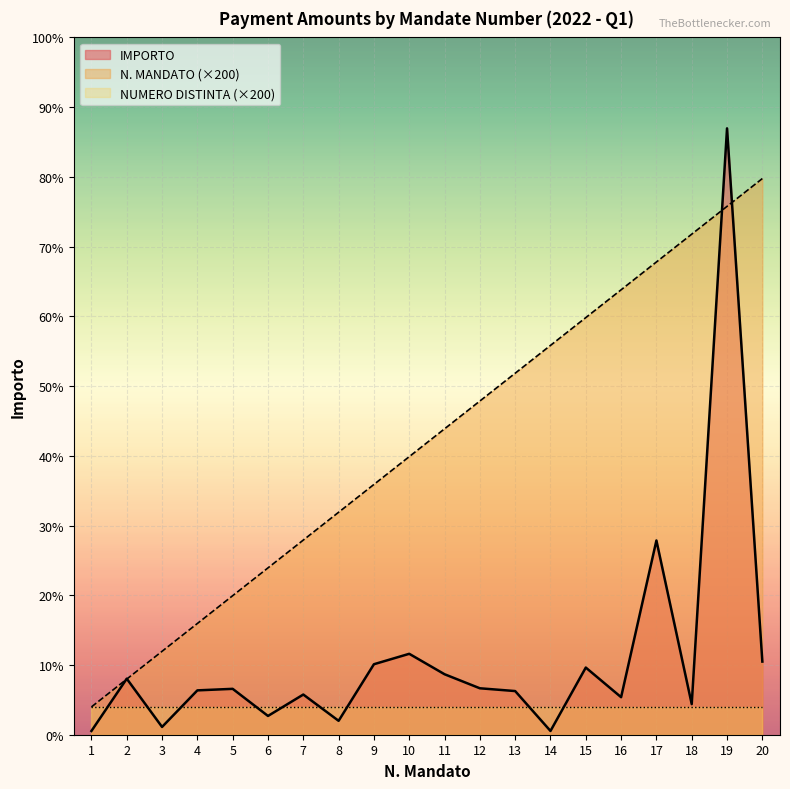

How many data points in IMPORTO are less than 330?

10